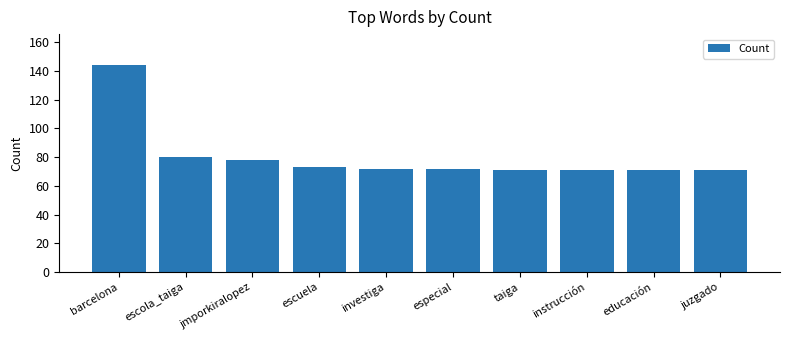

What is the value of the 8th bar from the left?

71